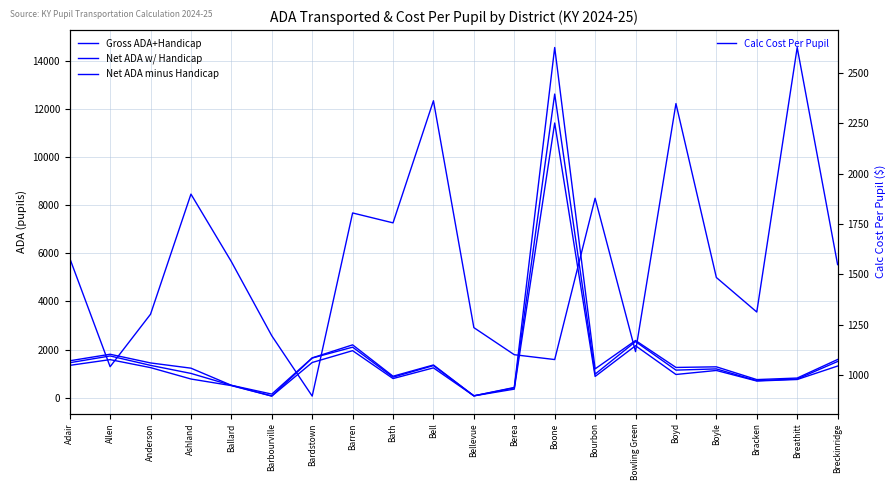

List the labels in order of Gross ADA+Handicap value, largest first.

Boone, Bowling Green, Barren, Allen, Bardstown, Breckinridge, Adair, Anderson, Bell, Boyle, Boyd, Ashland, Bourbon, Bath, Breathitt, Bracken, Ballard, Berea, Barbourville, Bellevue